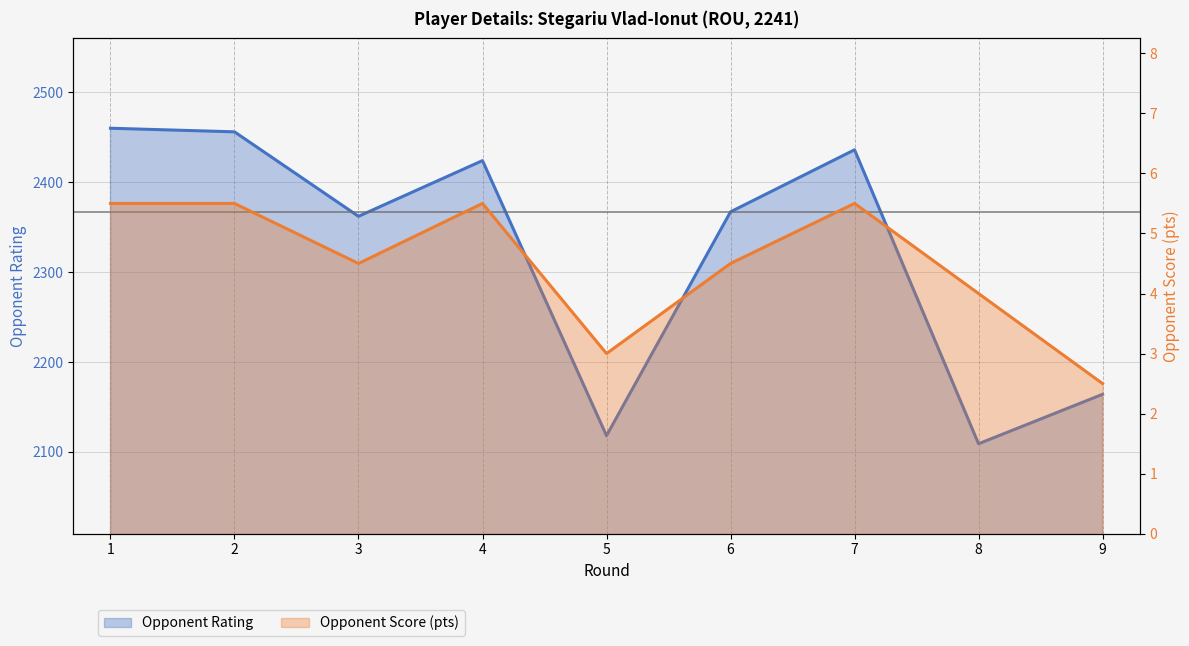

Reading left to right, transcribe all the data shown in this chart.

Rating: 1=2460.0	2=2456.0	3=2362.0	4=2424.0	5=2118.0	6=2367.0	7=2436.0	8=2109.0	9=2164.0
Opponent Points: 1=5.5	2=5.5	3=4.5	4=5.5	5=3.0	6=4.5	7=5.5	8=4.0	9=2.5